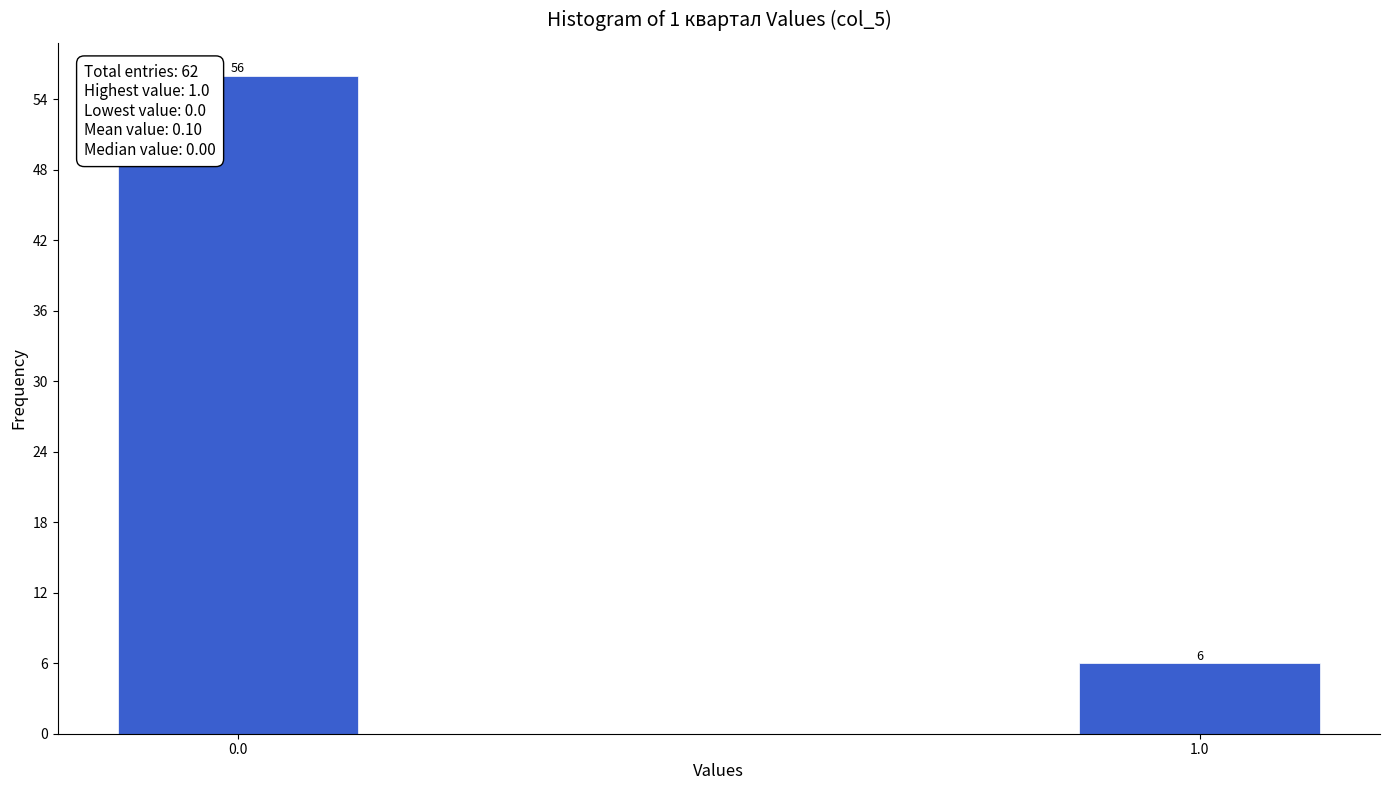

Reading right to left, list all the values displayed in this chart.

1.0=6	0.0=56